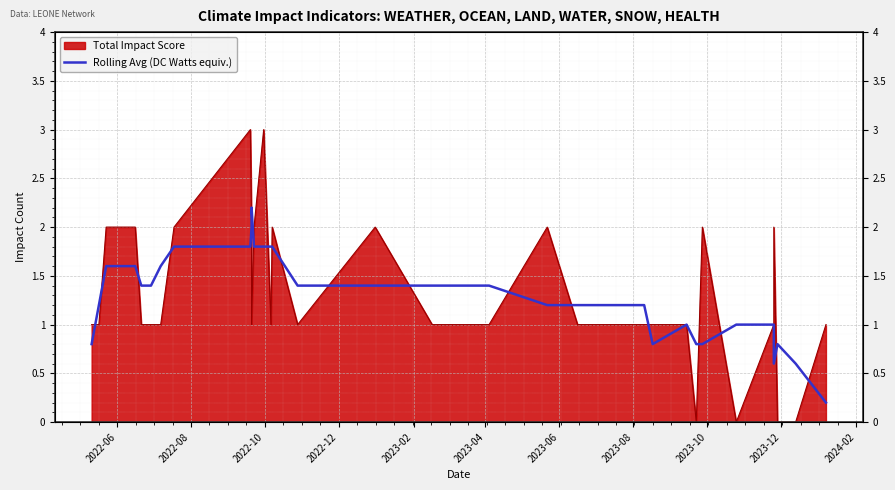

How many interior local valleys (lower than both neighbors) does the data have?

6